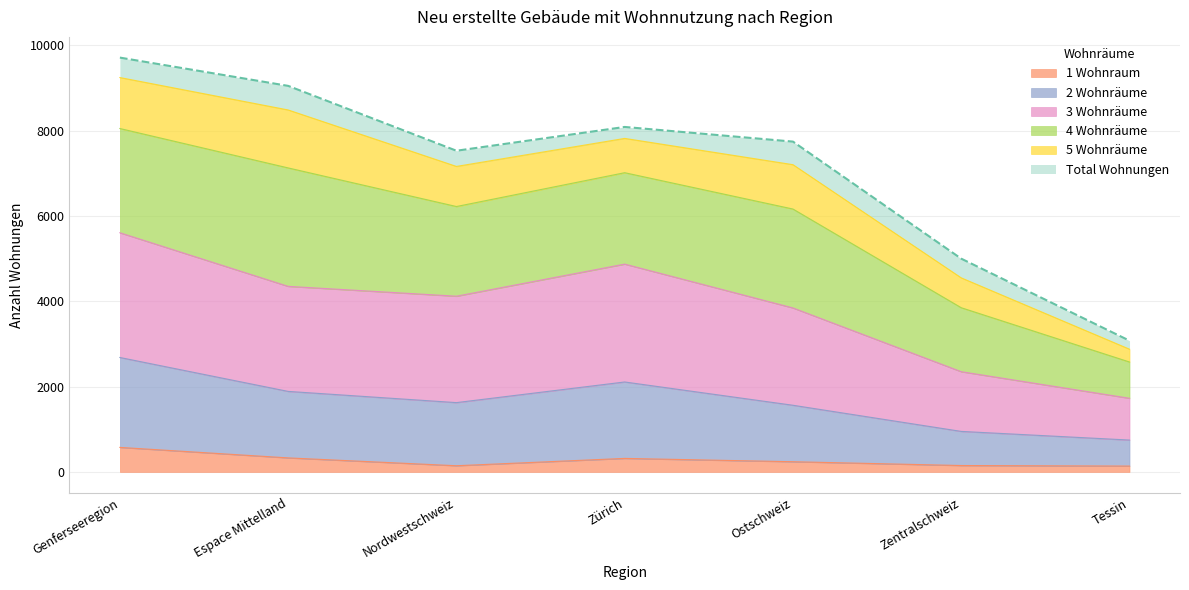

How many data points in Total Wohnungen are less than 7745?

3